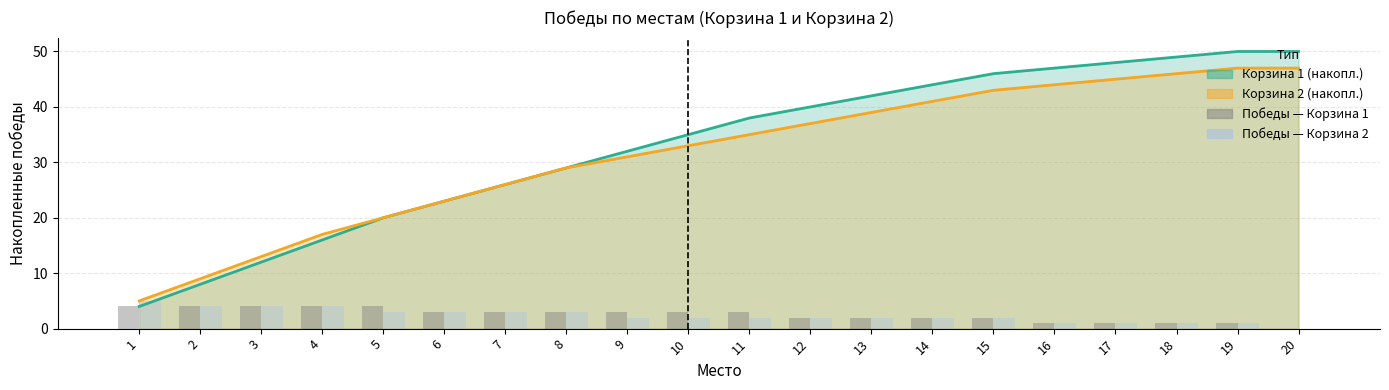

True or false: Победы — Корзина 1 has a value of -2 at 20.

False